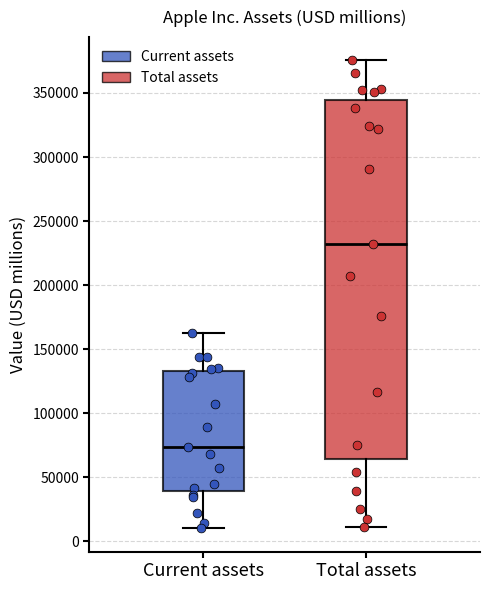

Which box is the tallest, from its lower edge to its upper edge?

Total assets